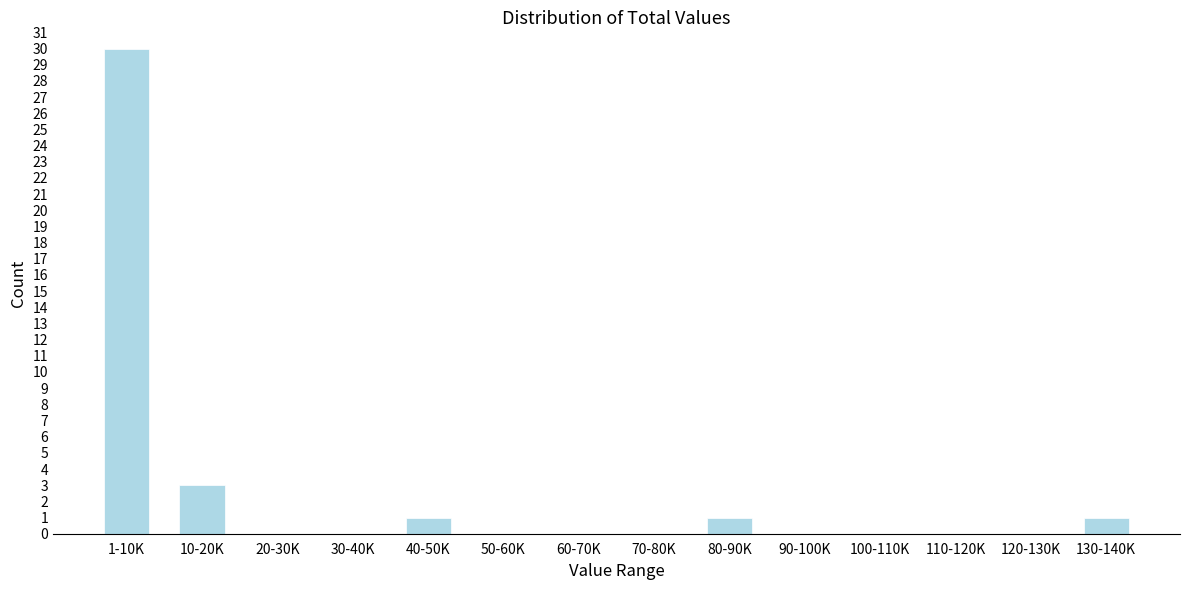

Reading left to right, list all the values displayed in this chart.

1-10K=30	10-20K=3	20-30K=0	30-40K=0	40-50K=1	50-60K=0	60-70K=0	70-80K=0	80-90K=1	90-100K=0	100-110K=0	110-120K=0	120-130K=0	130-140K=1